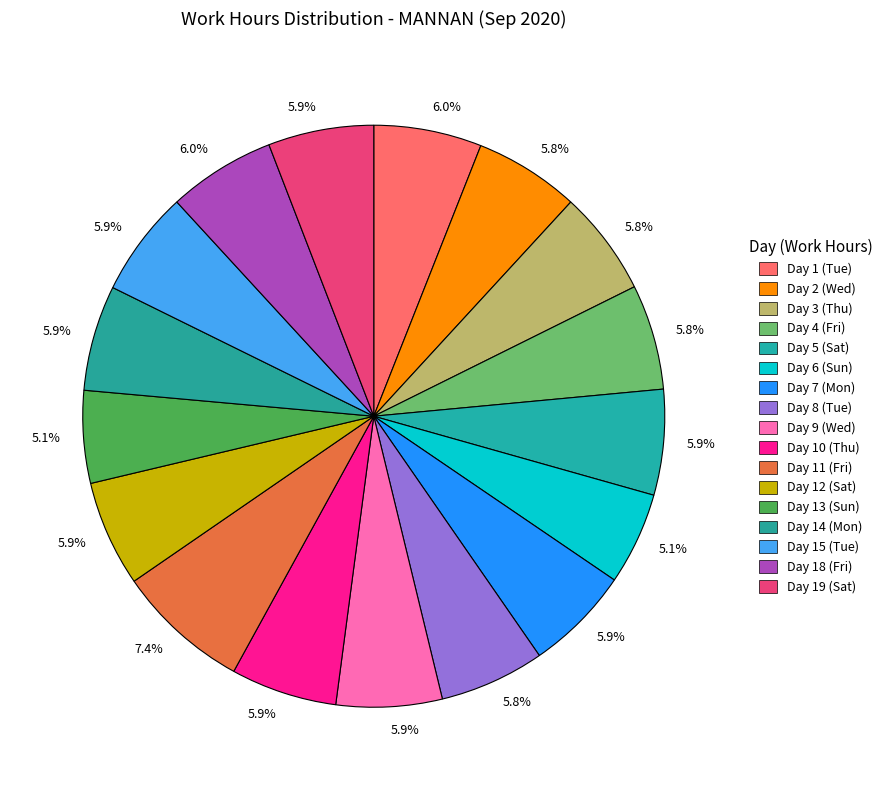

How many slices are in this pie chart?

17